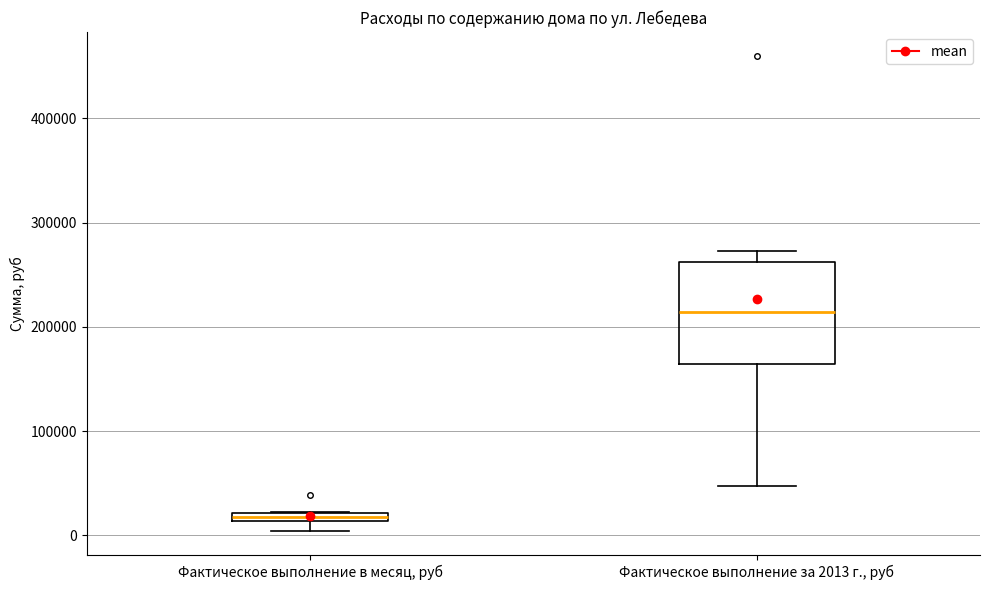

Where is the upper edge of the box for Фактическое выполнение в месяц, руб on the y-axis? The values are not printed on the chart, so give them approximately, as read against the axis.

20000